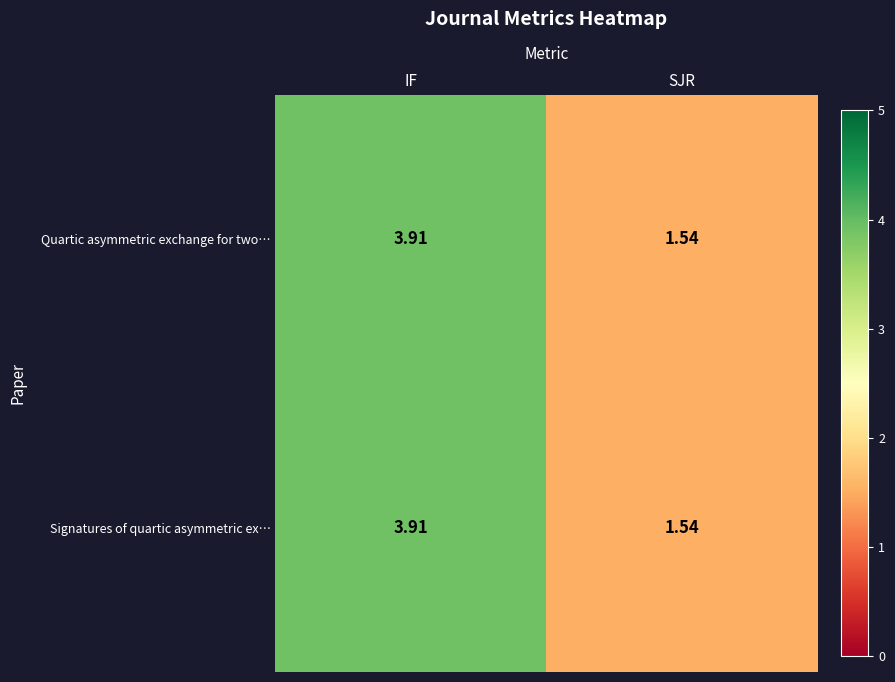

Which category has the highest value in the Signatures of quartic asymmetric ex… series?

IF